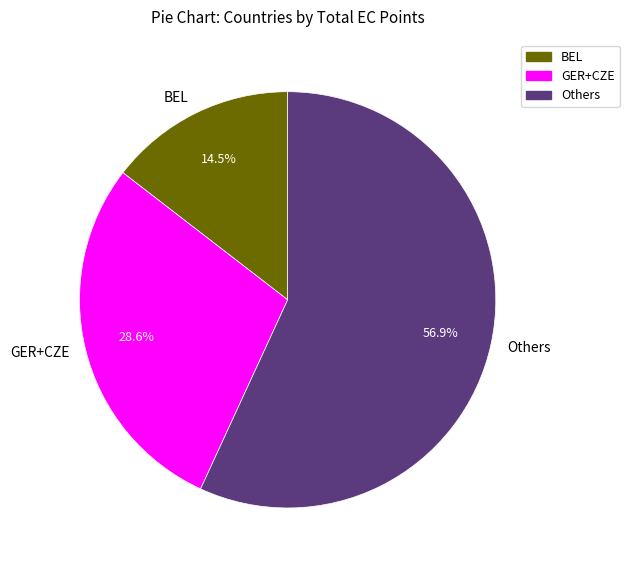

What percentage do Others and BEL together represent?

71.4%